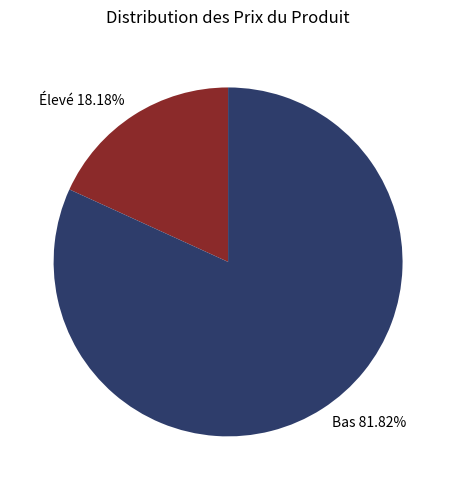

Rank the categories by value from highest to lowest.

Bas 81.82%, Élevé 18.18%